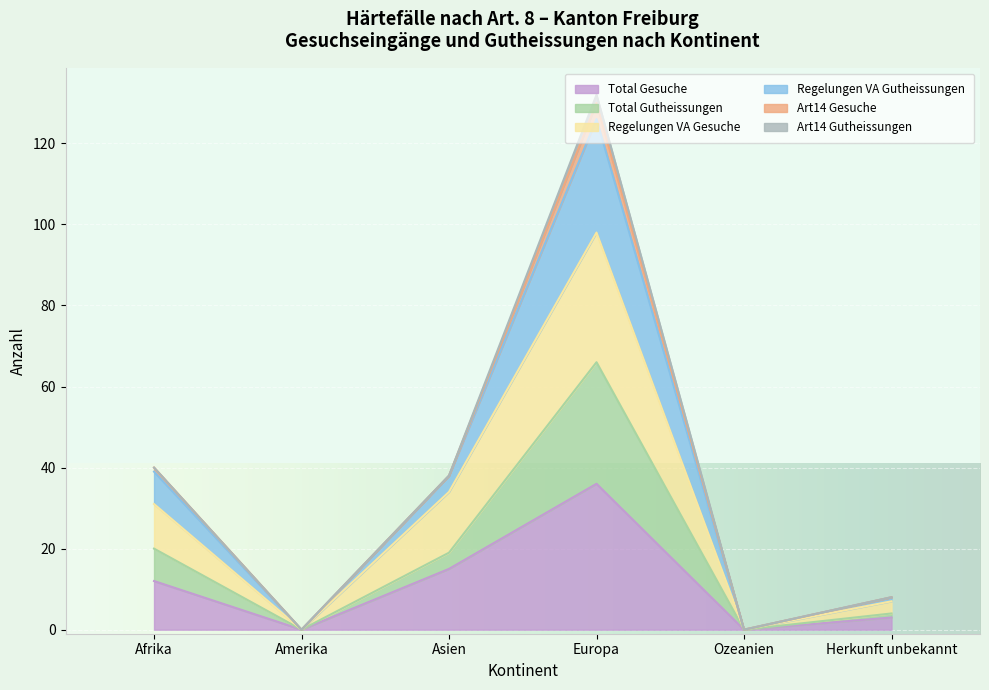

What is the highest value of the Total Gesuche series?

36